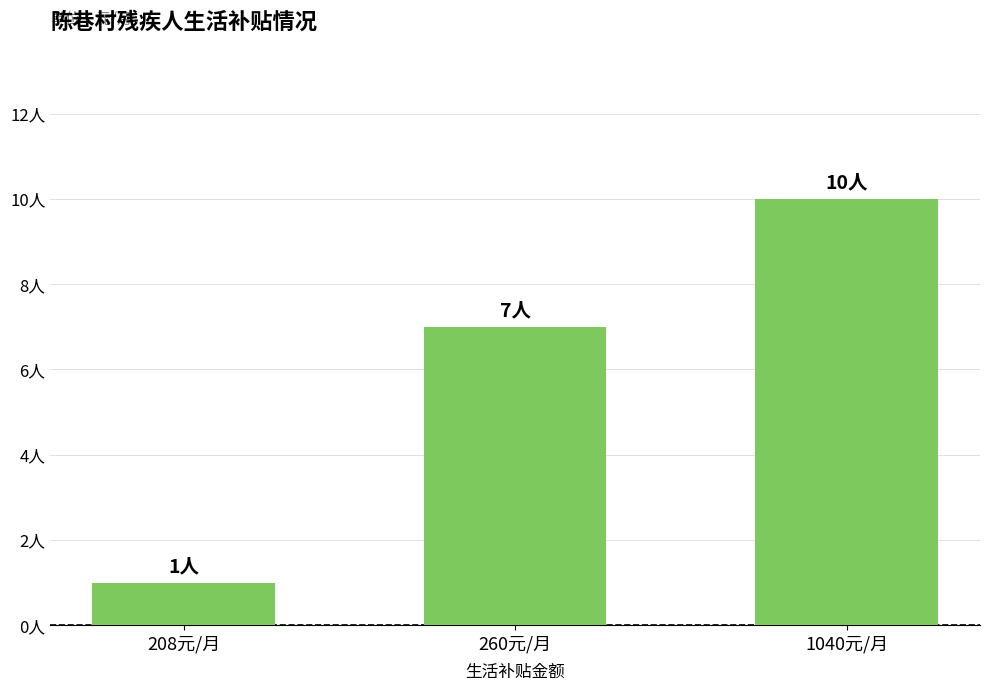

Does the chart contain stacked bars?

No